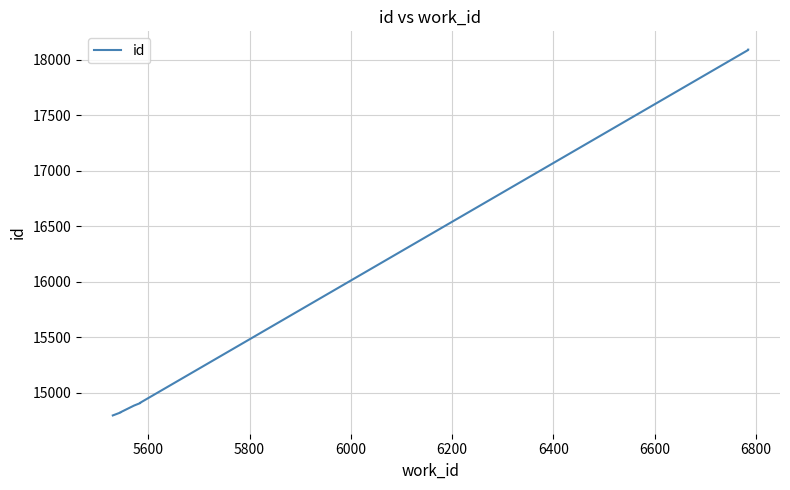

What is the label of the 3rd point from the left?

5800